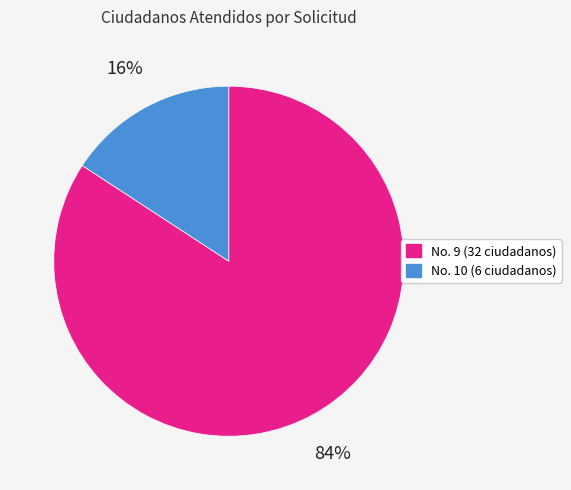

Is there a majority slice in this chart?

Yes